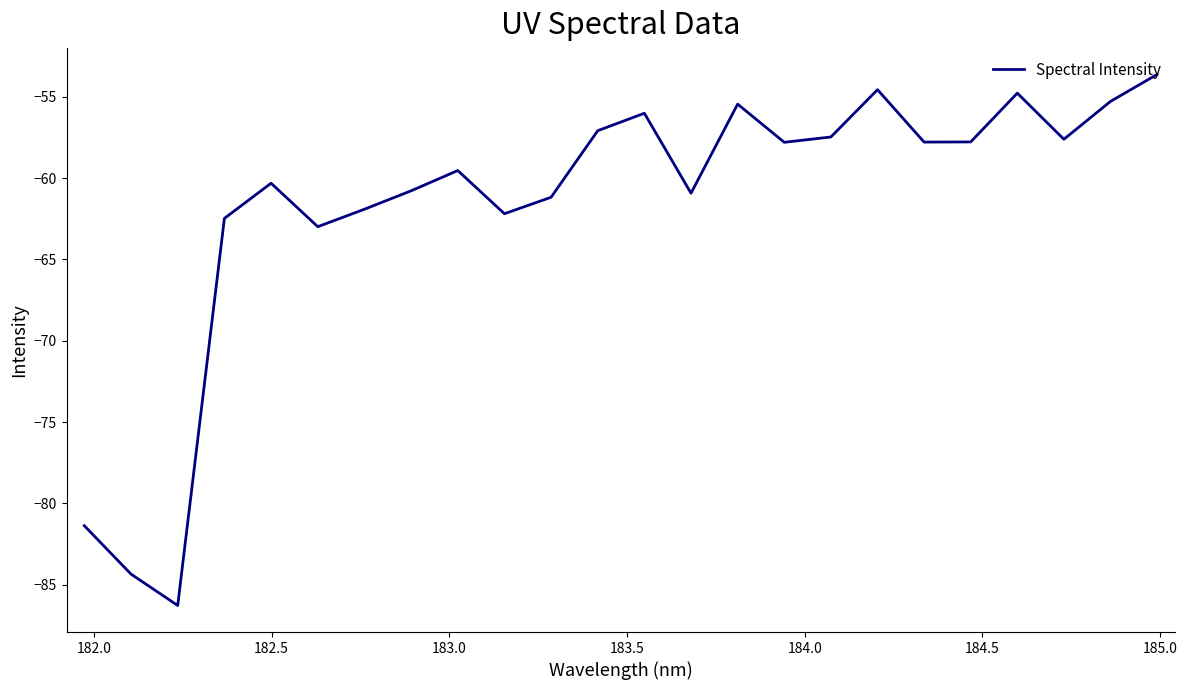

What is the difference between the maximum and minimum values?

32.7